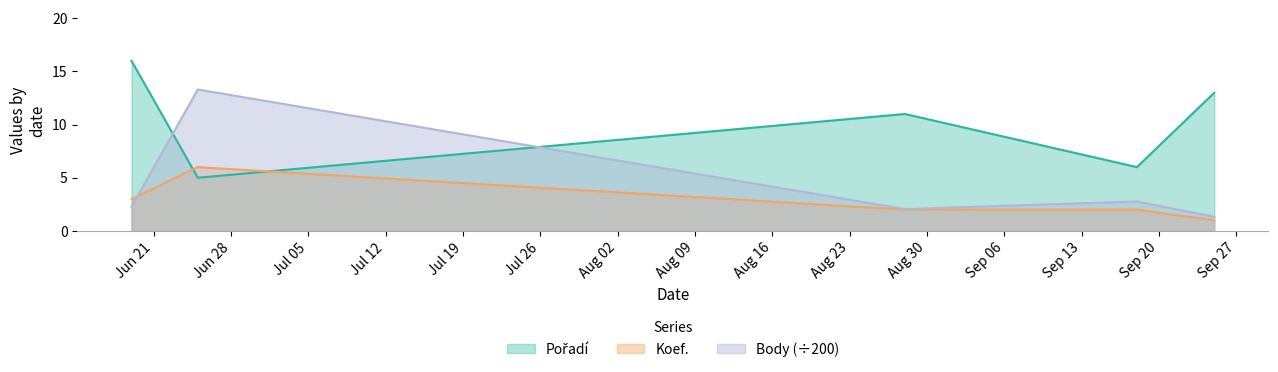

Is the value of Pořadí at 2010-09-25 greater than the value of Body at 2010-09-25?

Yes